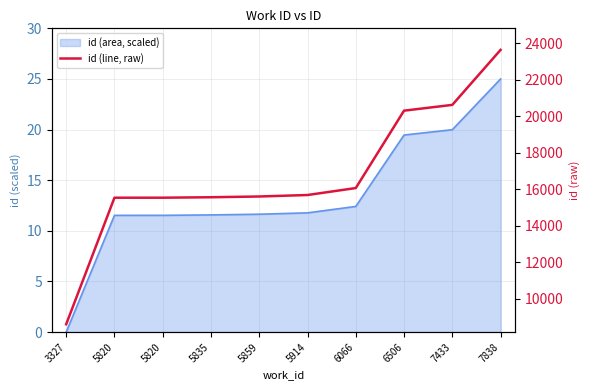

Rank the categories by value from lowest to highest.

3327, 5820, 5820, 5835, 5859, 5914, 6066, 6506, 7433, 7838